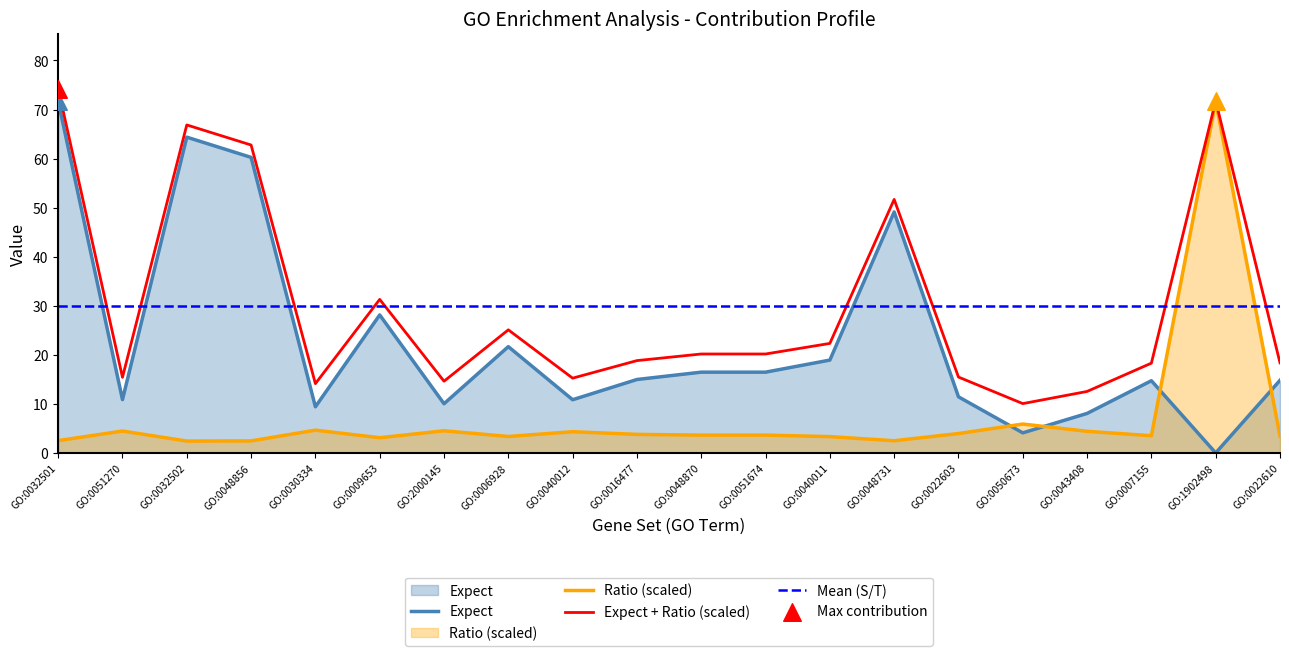

At how many categories does at least one series exceed 71?

2